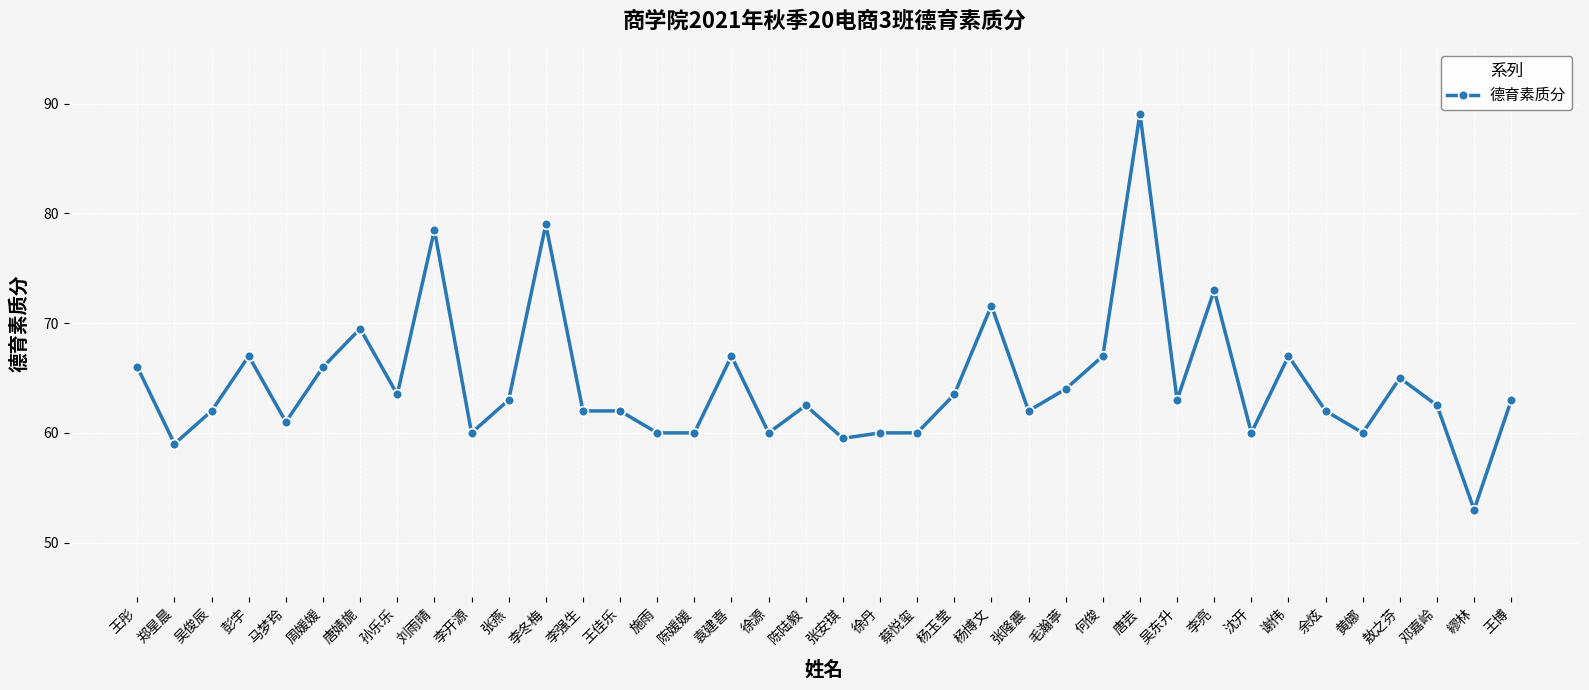

At which category does the data reach its first local valley?

郑星晨